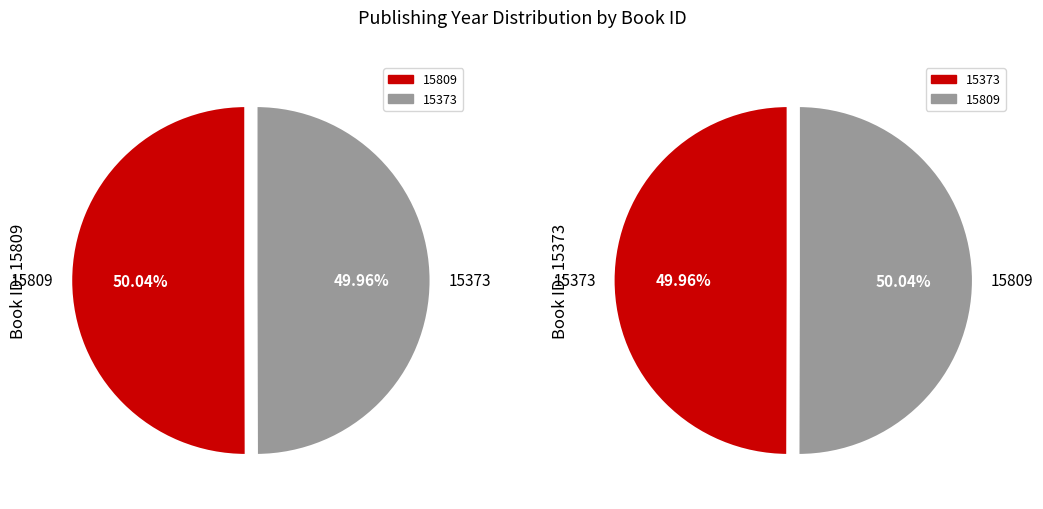

How many slices are in this pie chart?

2